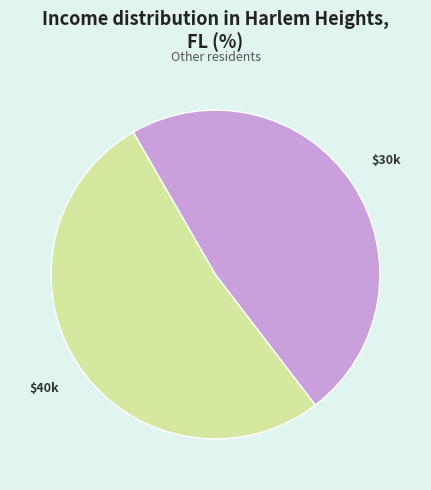

Which category has the smallest portion of the pie?

$30k